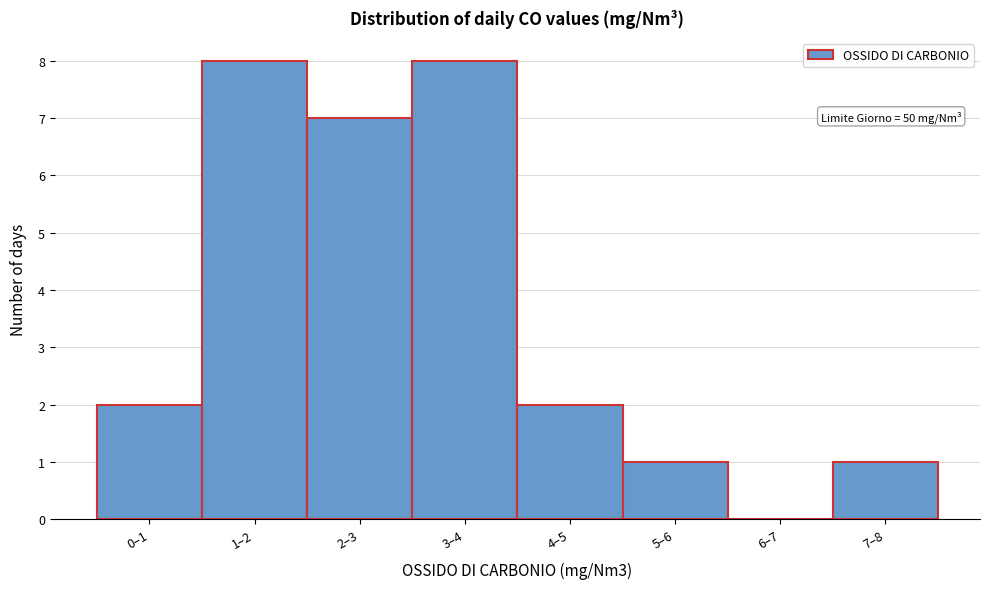

Reading left to right, list all the values displayed in this chart.

0–1=2	1–2=8	2–3=7	3–4=8	4–5=2	5–6=1	6–7=0	7–8=1